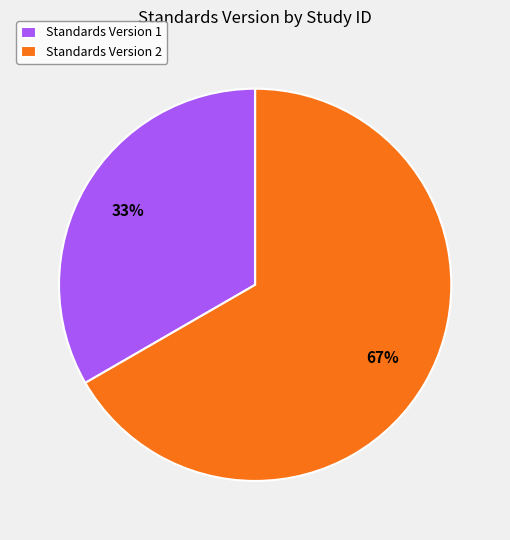

Does any single category account for the majority?

Yes